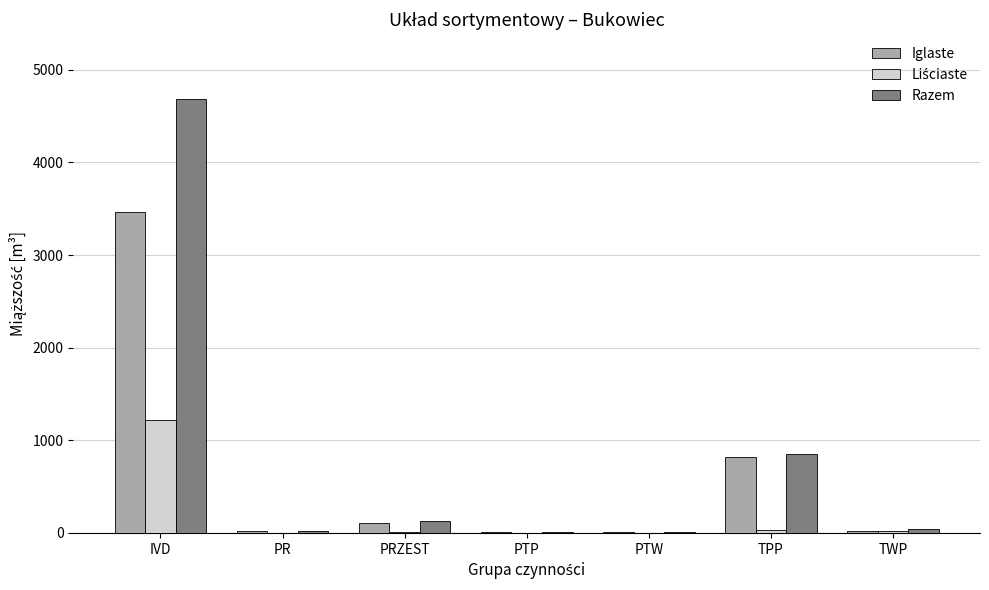

True or false: Razem has a value of 124 at PRZEST.

True